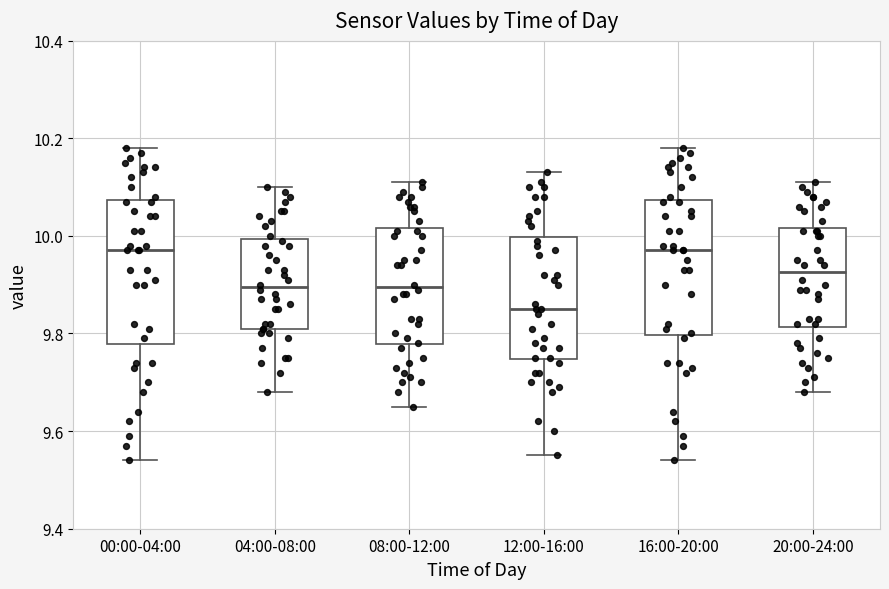

Where does the lower whisker of the box for 00:00-04:00 end on the y-axis? The values are not printed on the chart, so give them approximately, as read against the axis.

9.54